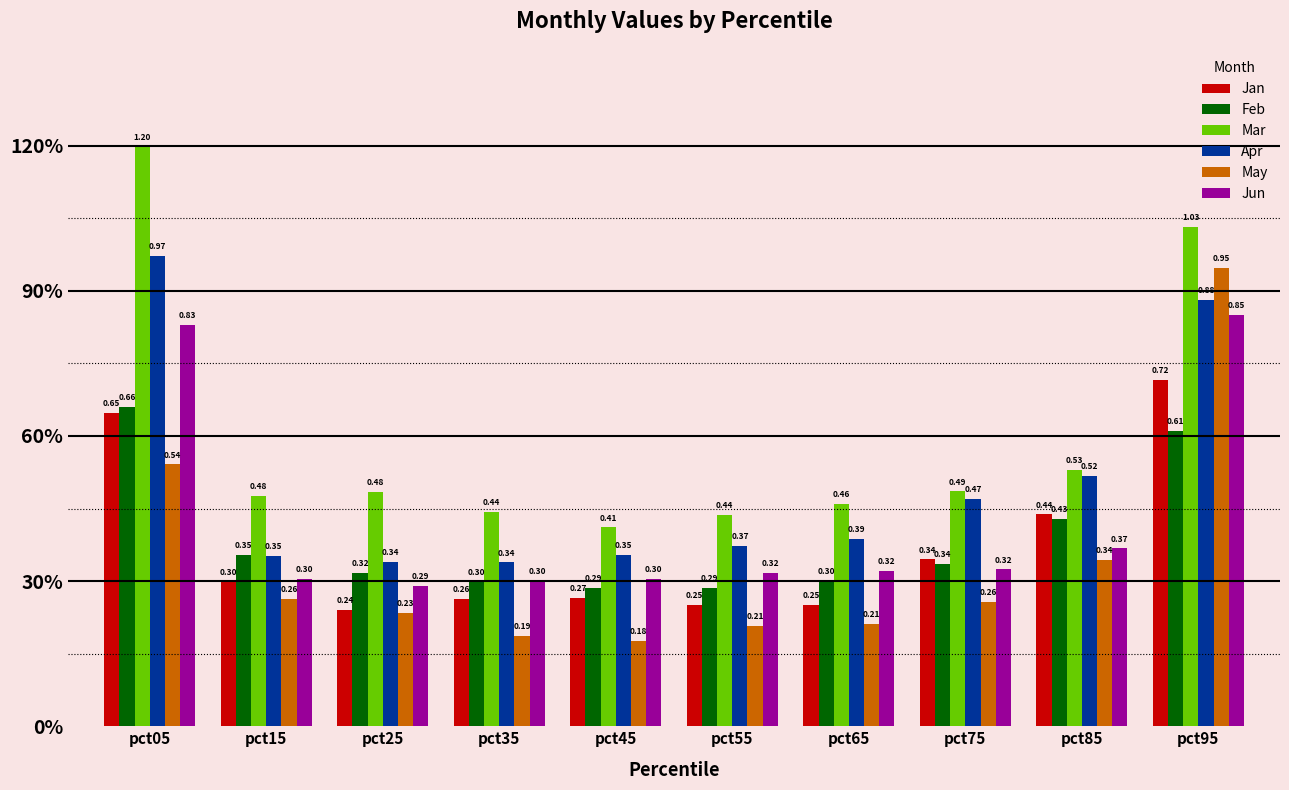

At how many categories does at least one series exceed 0?

10